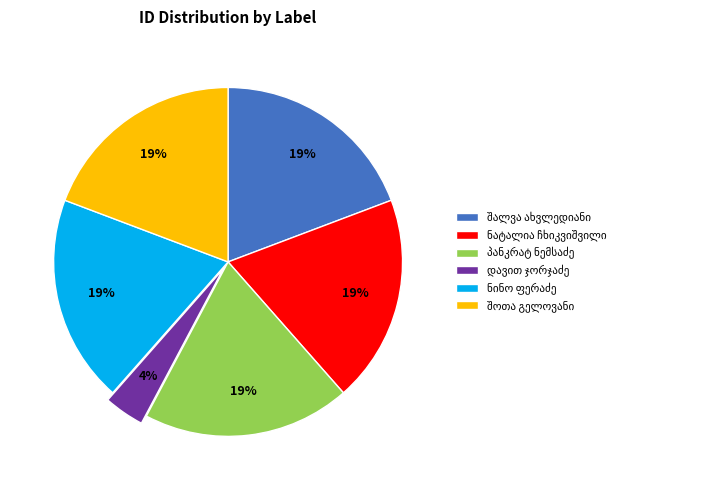

Does any single category account for the majority?

No